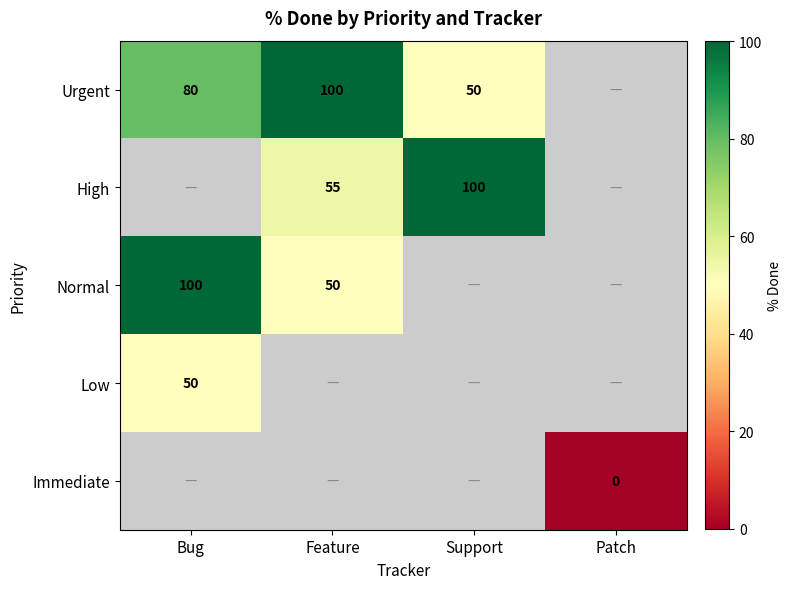

True or false: High has a value of 67 at Support.

False